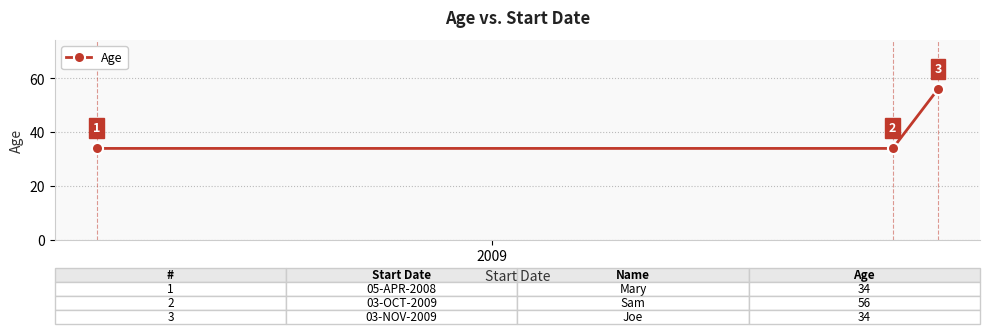

What is the difference between the maximum and second lowest values?

22